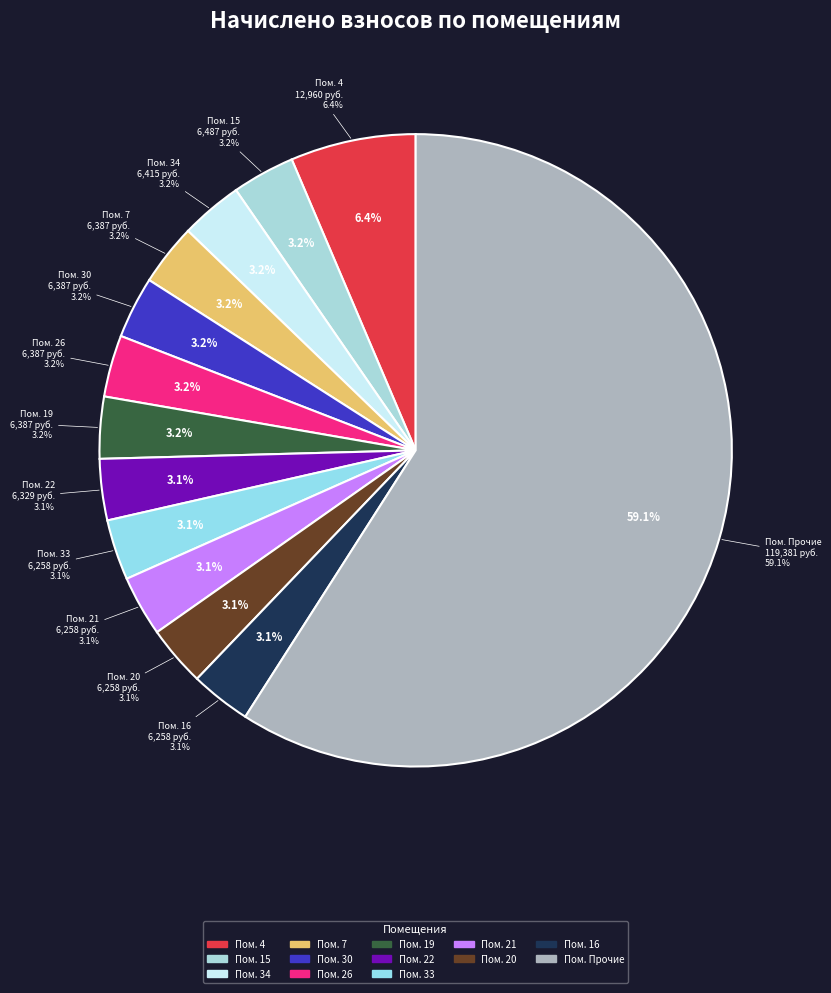

Is it true that 26 is 18% of the pie?

False